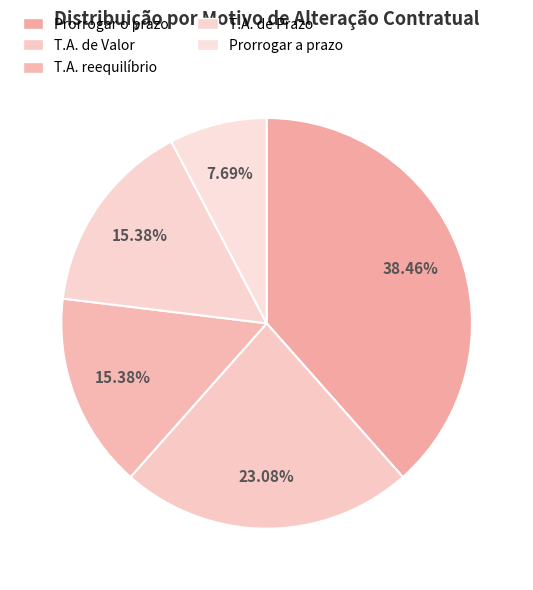

Which category has the biggest portion of the pie?

Prorrogar o prazo